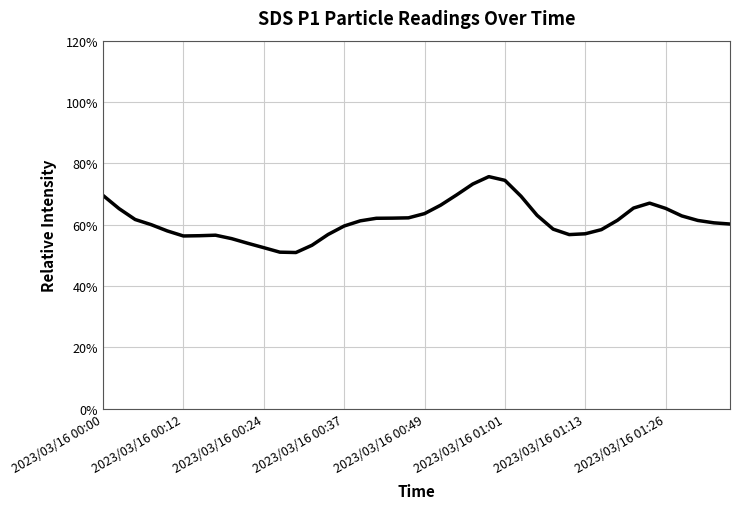

What is the maximum value shown in the chart?

75.7